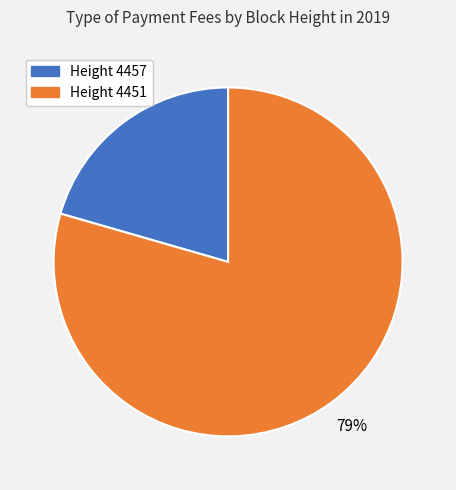

Do Height 4457 and Height 4451 together represent more than half of the pie?

Yes